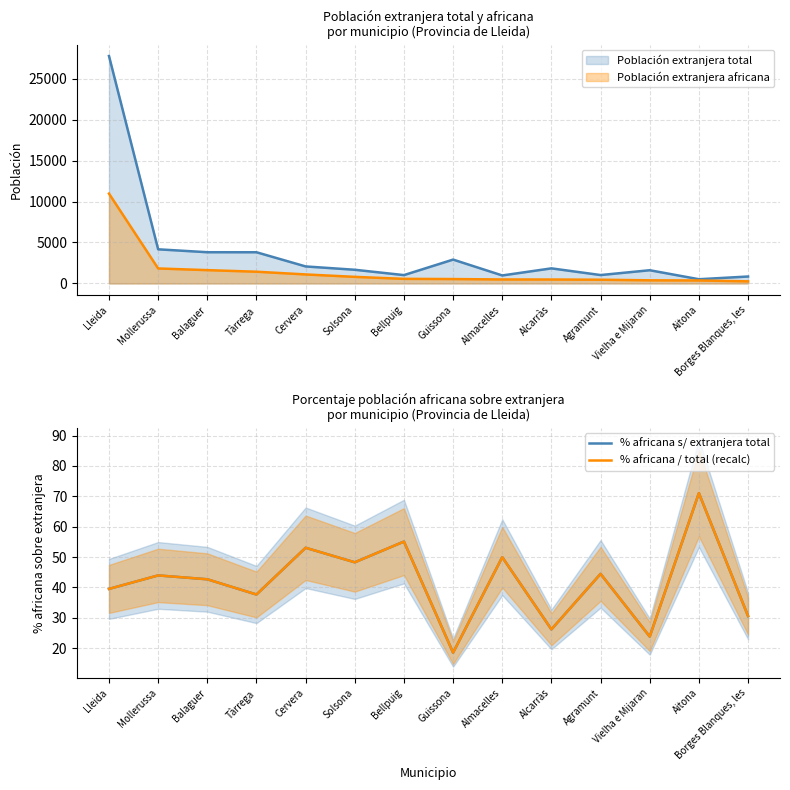

Which series changed the most between Mollerussa and Aitona?

% africana s/ extranjera total